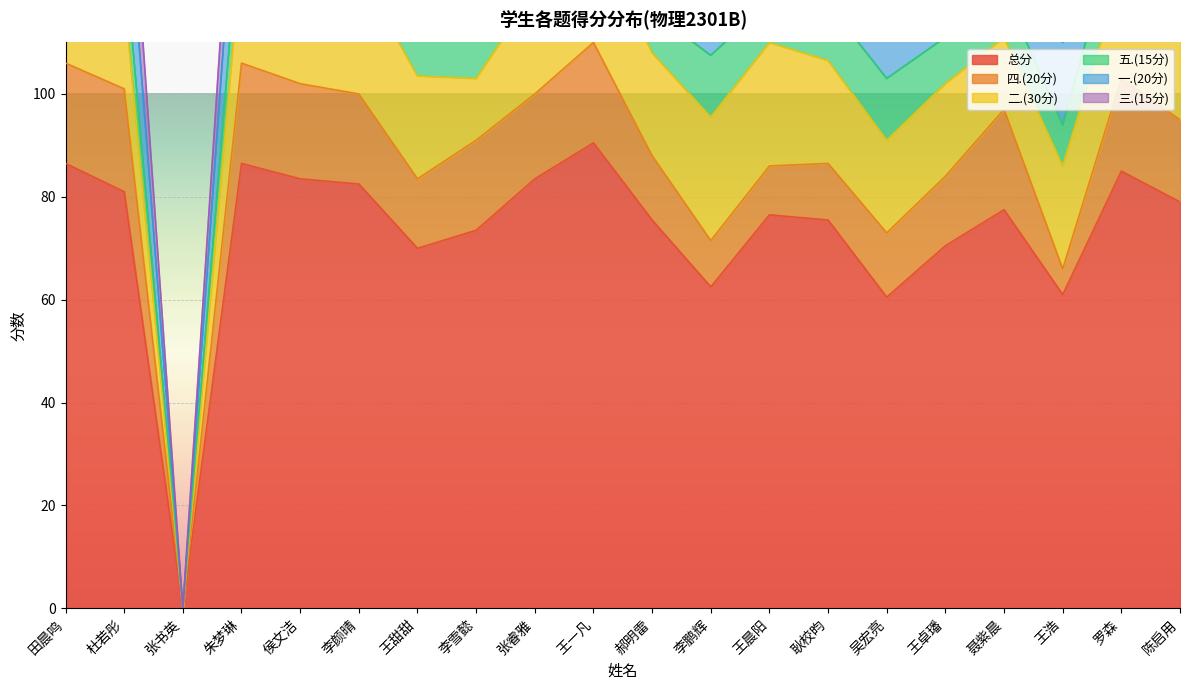

Rank the series by their maximum value, from lowest to highest.

五.(15分), 三.(15分), 四.(20分), 一.(20分), 二.(30分), 总分